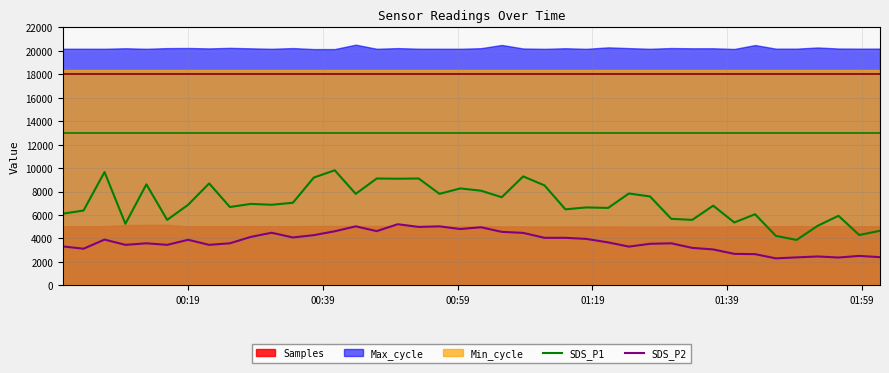

True or false: SDS_P1 and SDS_P2 intersect in this chart.

False